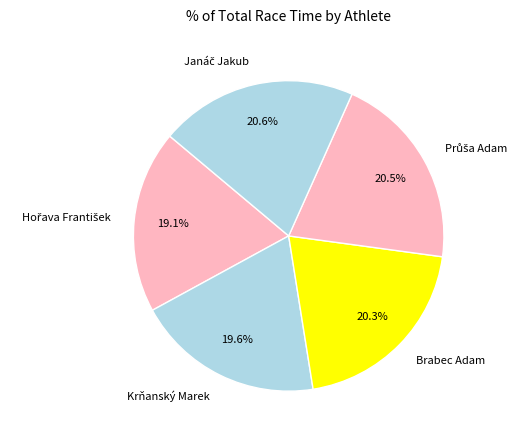

How many segments does this pie chart have?

5